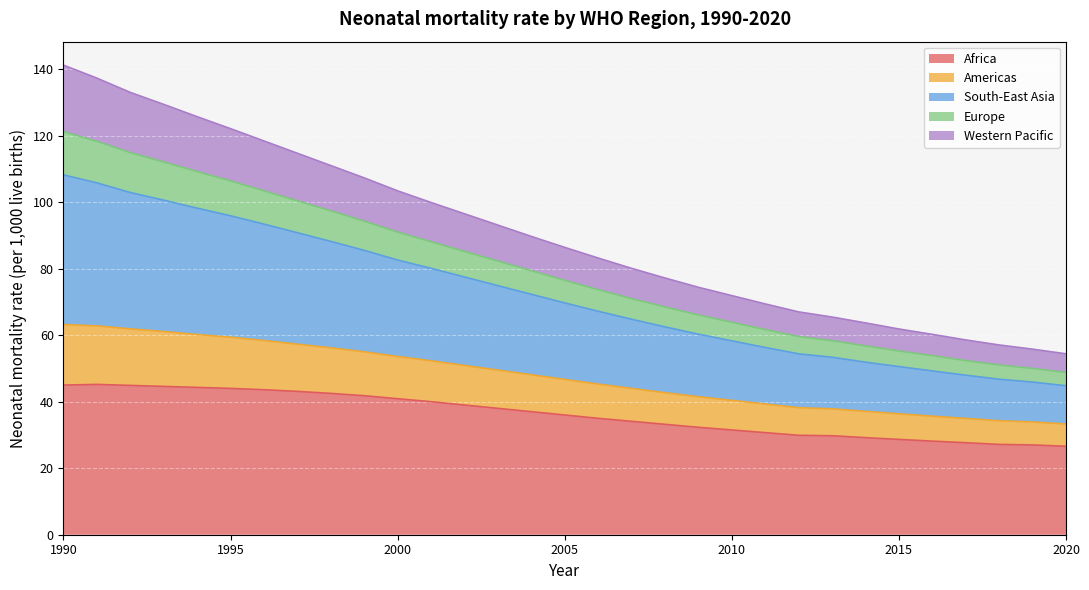

What is the highest value of the Africa series?

45.2